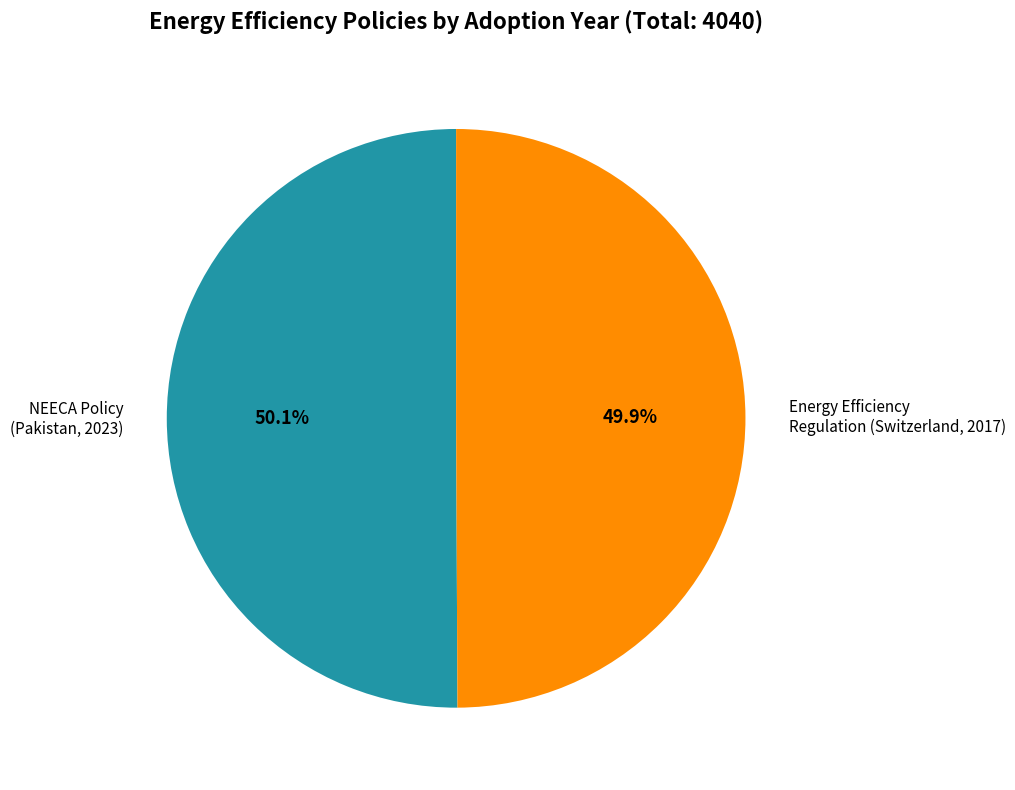

Is there a majority slice in this chart?

Yes